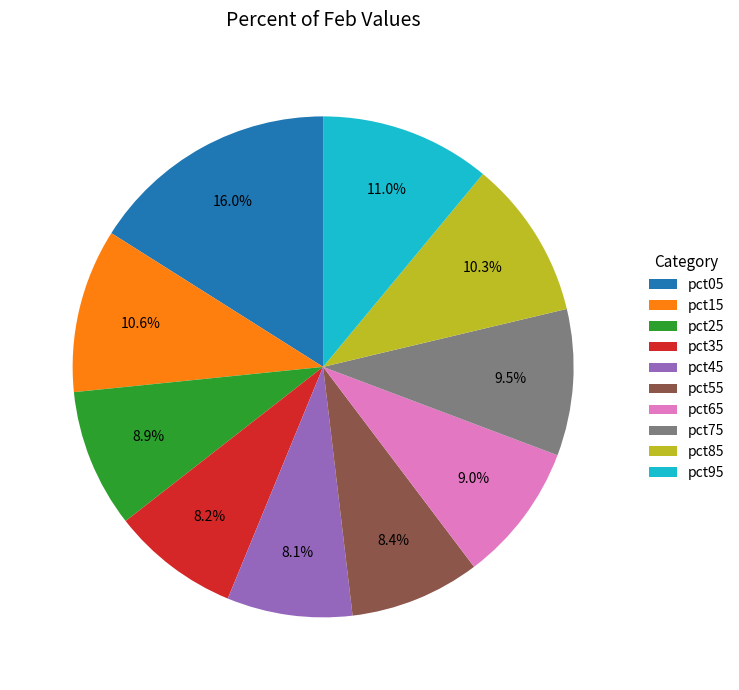

Is pct15 the majority of the pie?

No